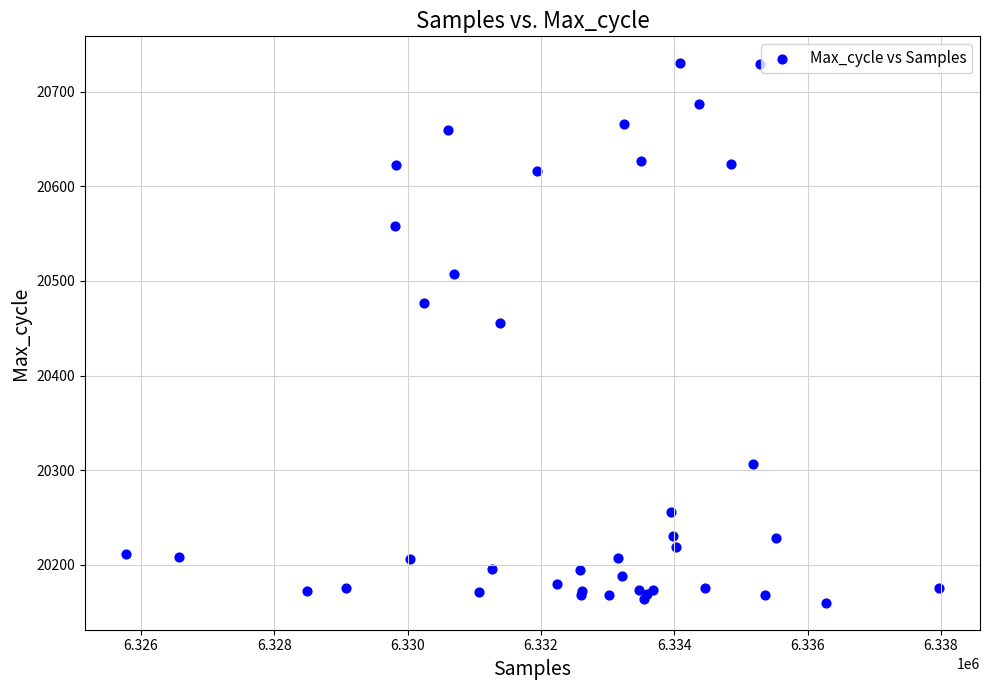

What Y value in the scatter plot is closest to 20445?

20456